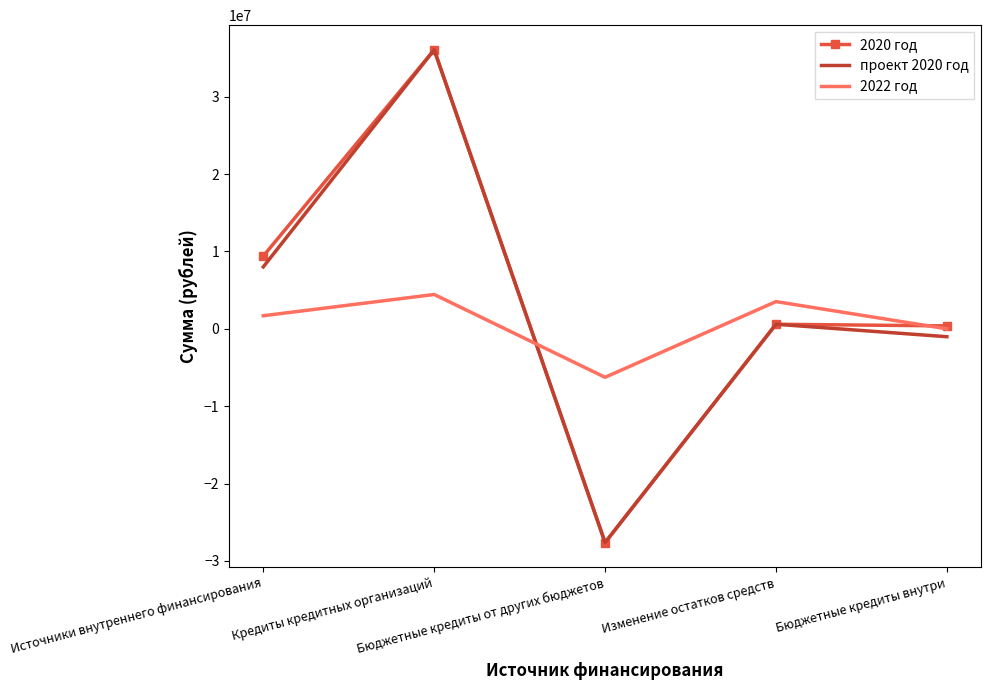

At which category does the chart reach its minimum across all series?

Бюджетные кредиты от других бюджетов